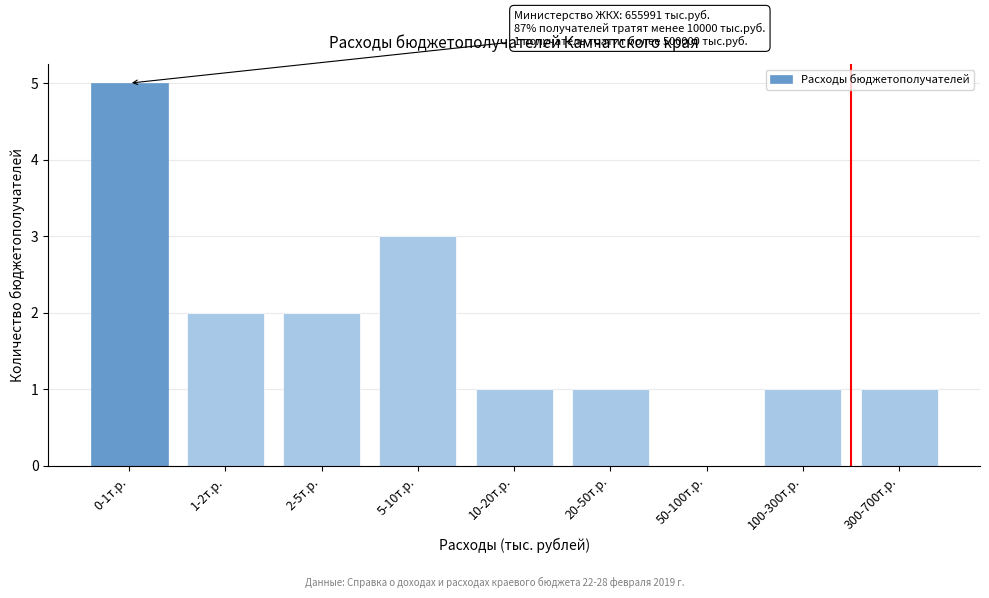

Reading left to right, extract all data points from this chart.

0-1т.р.=5	1-2т.р.=2	2-5т.р.=2	5-10т.р.=3	10-20т.р.=1	20-50т.р.=1	50-100т.р.=0	100-300т.р.=1	300-700т.р.=1